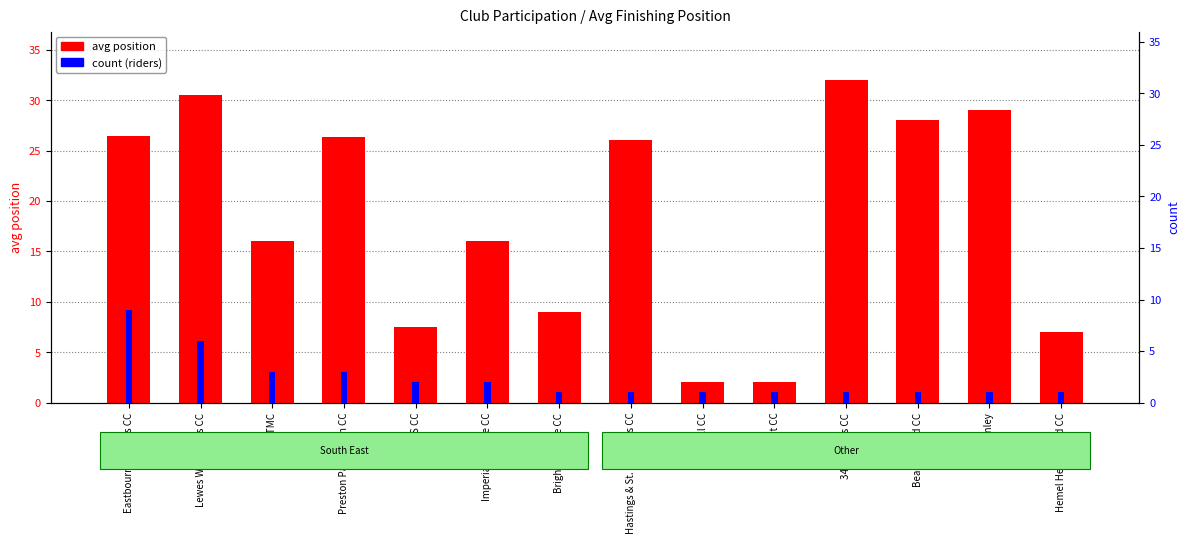

What is the average value of the avg position series?

18.4